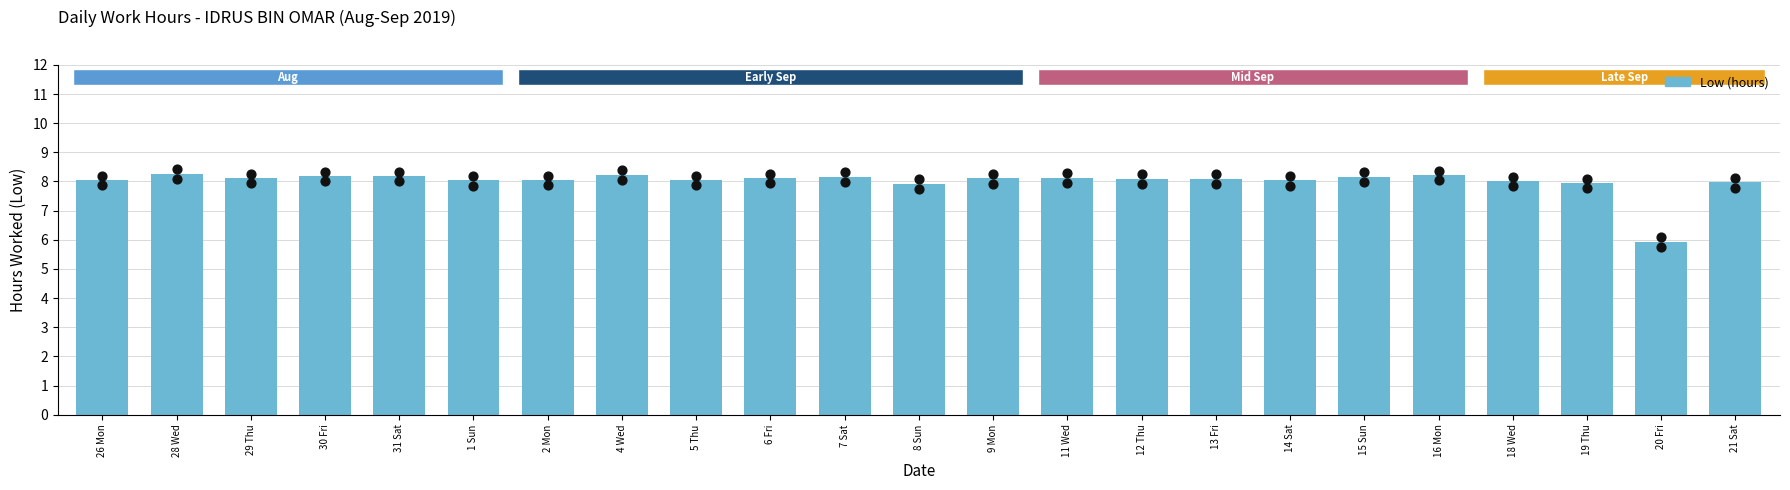

What is the change in value from 1 Sun to 15 Sun?

+0.1